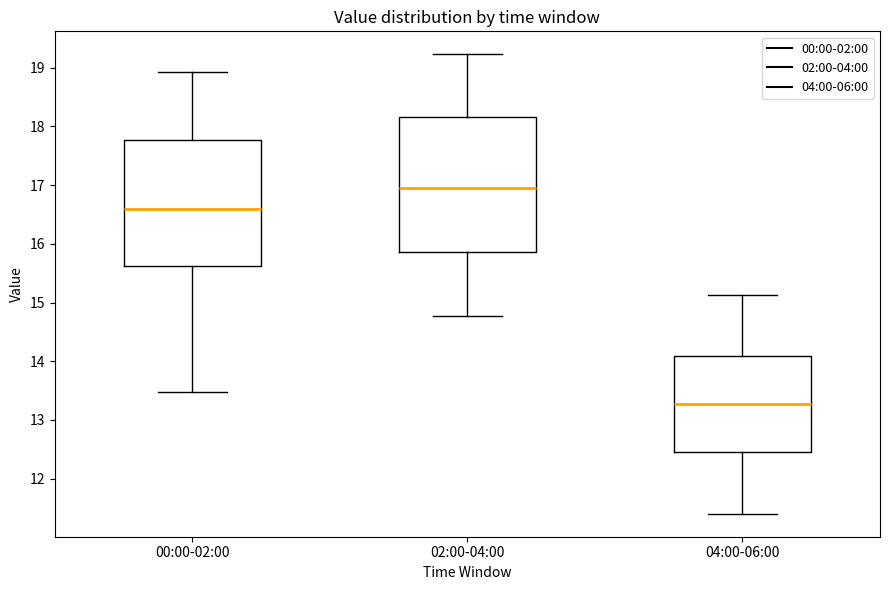

Which box is the tallest, from its lower edge to its upper edge?

02:00-04:00